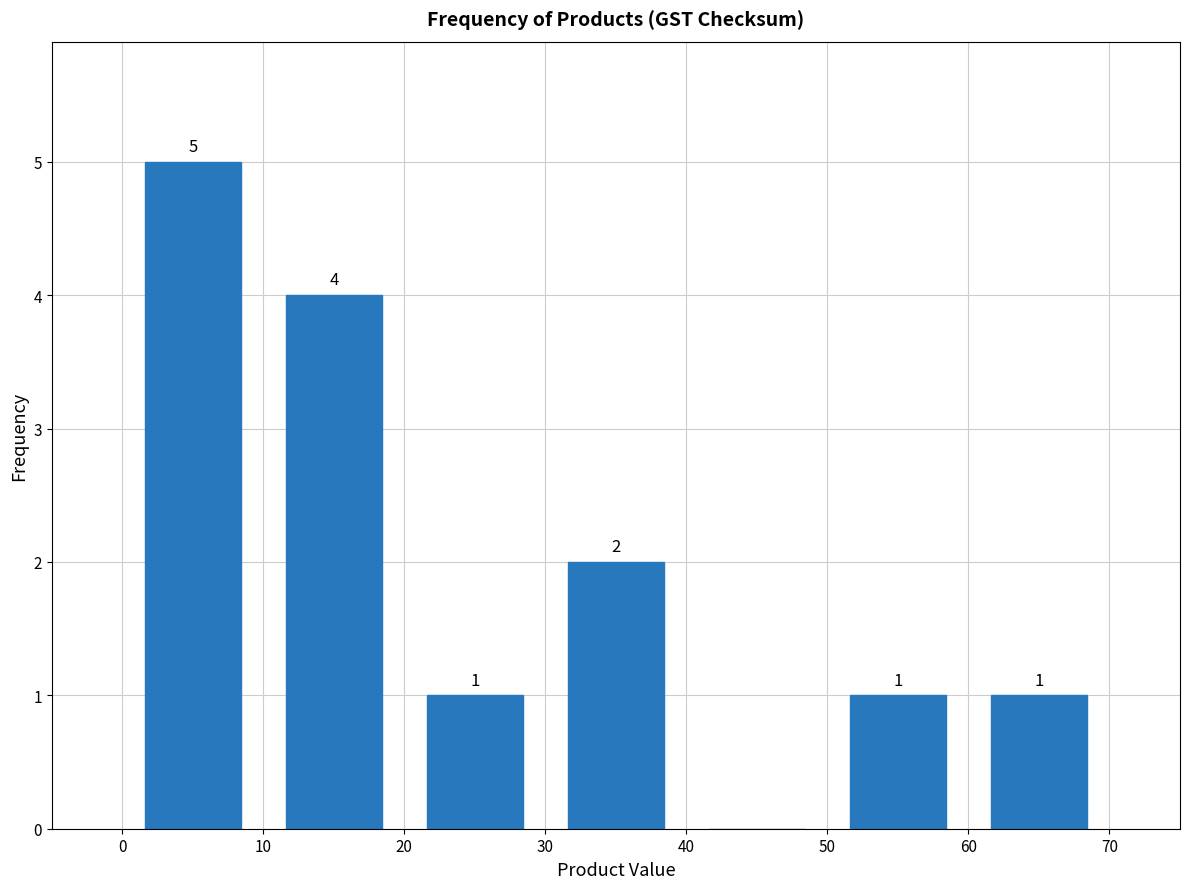

Which range on the x-axis has the tallest bar?

0 to 10